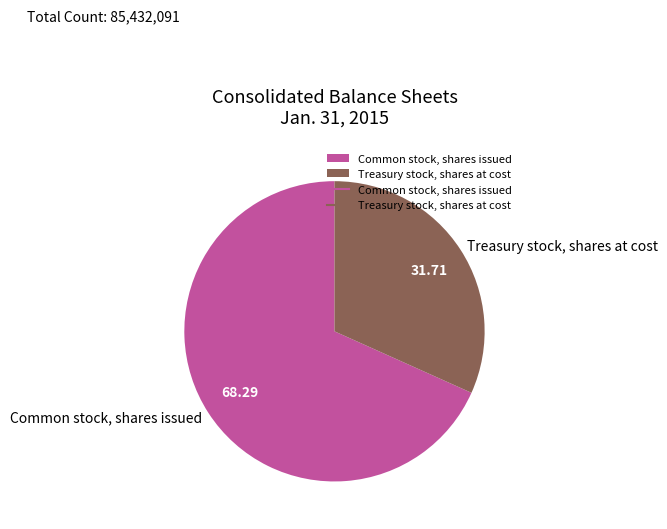

What is the ratio of the value at Common stock, shares issued to the value at Treasury stock, shares at cost?

2.2